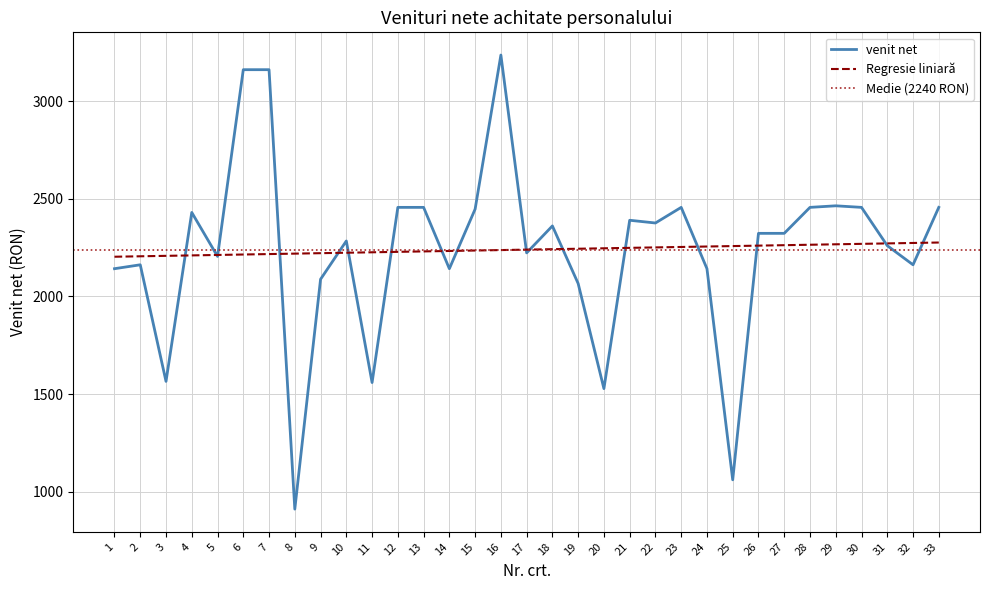

What is the change in value from 12 to 25?

-1395